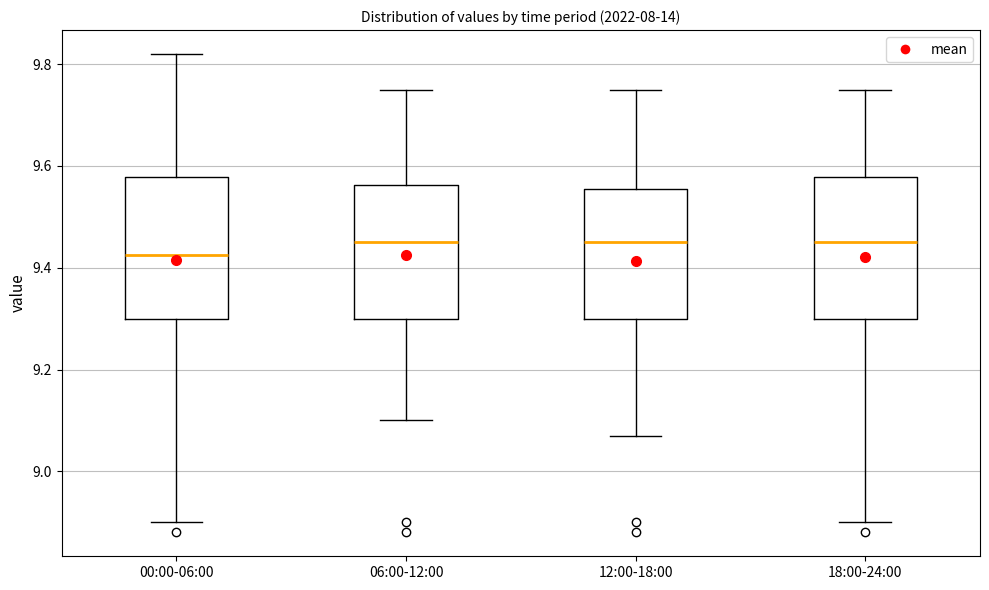

Reading left to right, read every box against the y-axis: the position of its median line, the range the box covers, and the ends of its whiskers. The values are not printed on the chart, so give them approximately, as read against the axis.

00:00-06:00: median 9.42, box 9.30 to 9.58, whiskers 8.90 to 9.82
06:00-12:00: median 9.46, box 9.30 to 9.56, whiskers 9.10 to 9.76
12:00-18:00: median 9.46, box 9.30 to 9.56, whiskers 9.08 to 9.76
18:00-24:00: median 9.46, box 9.30 to 9.58, whiskers 8.90 to 9.76